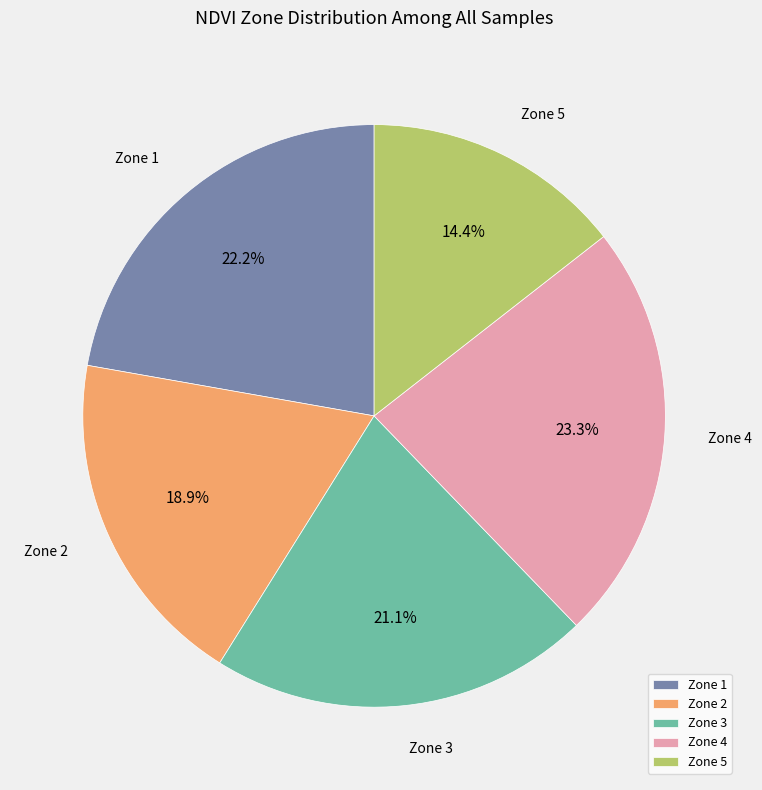

Is it true that Zone 5 is 2% of the pie?

False